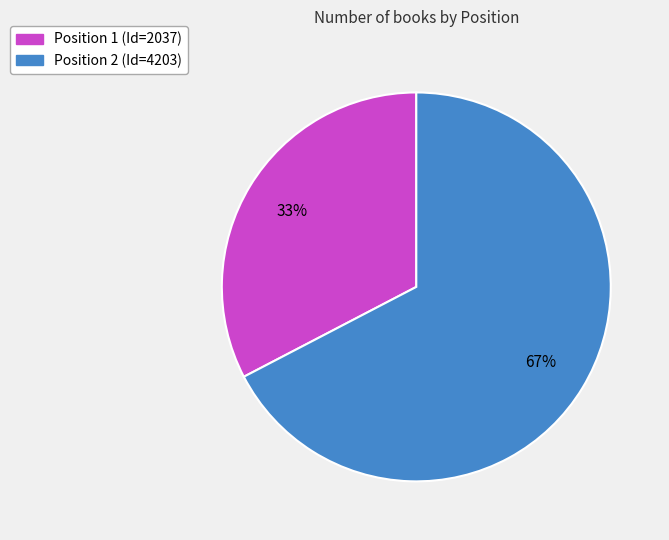

How many slices are in this pie chart?

2